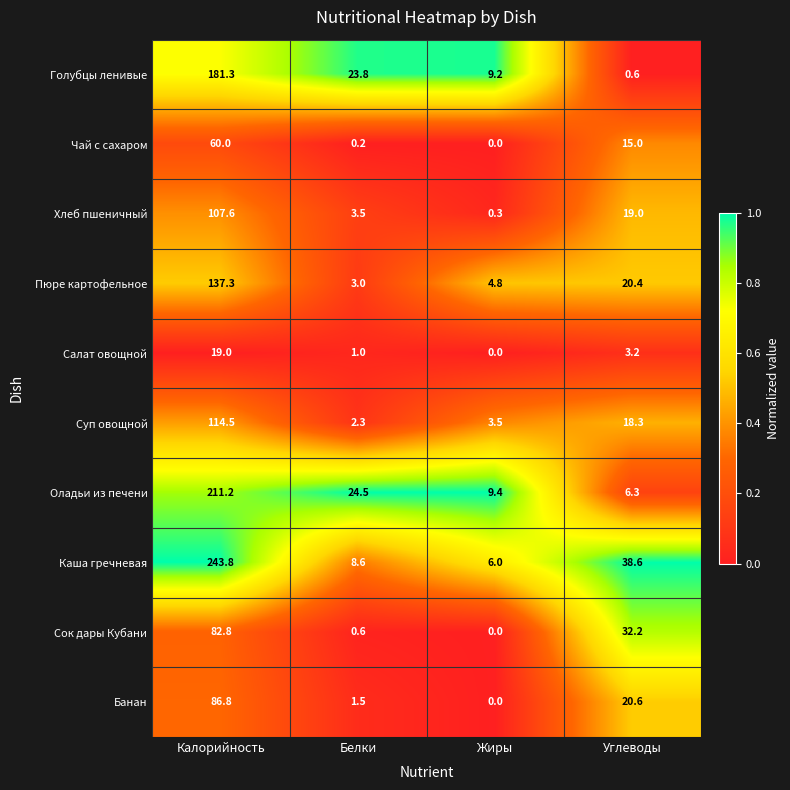

What is the spread (max minus min) of values at Жиры?

9.4